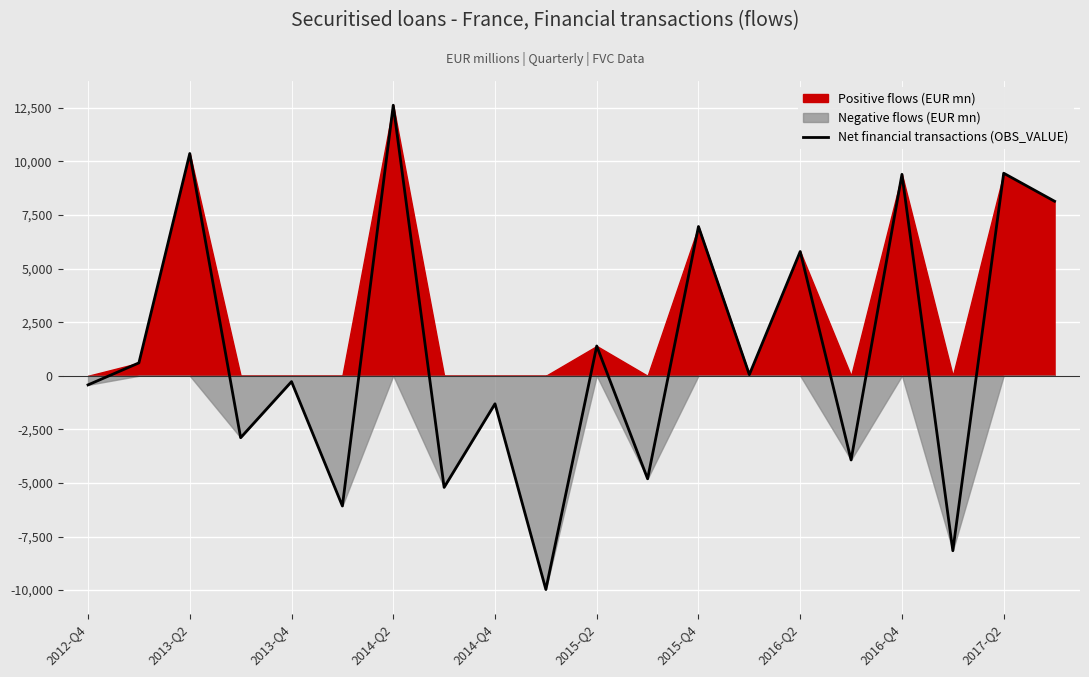

What is the maximum value shown in the chart?

12624